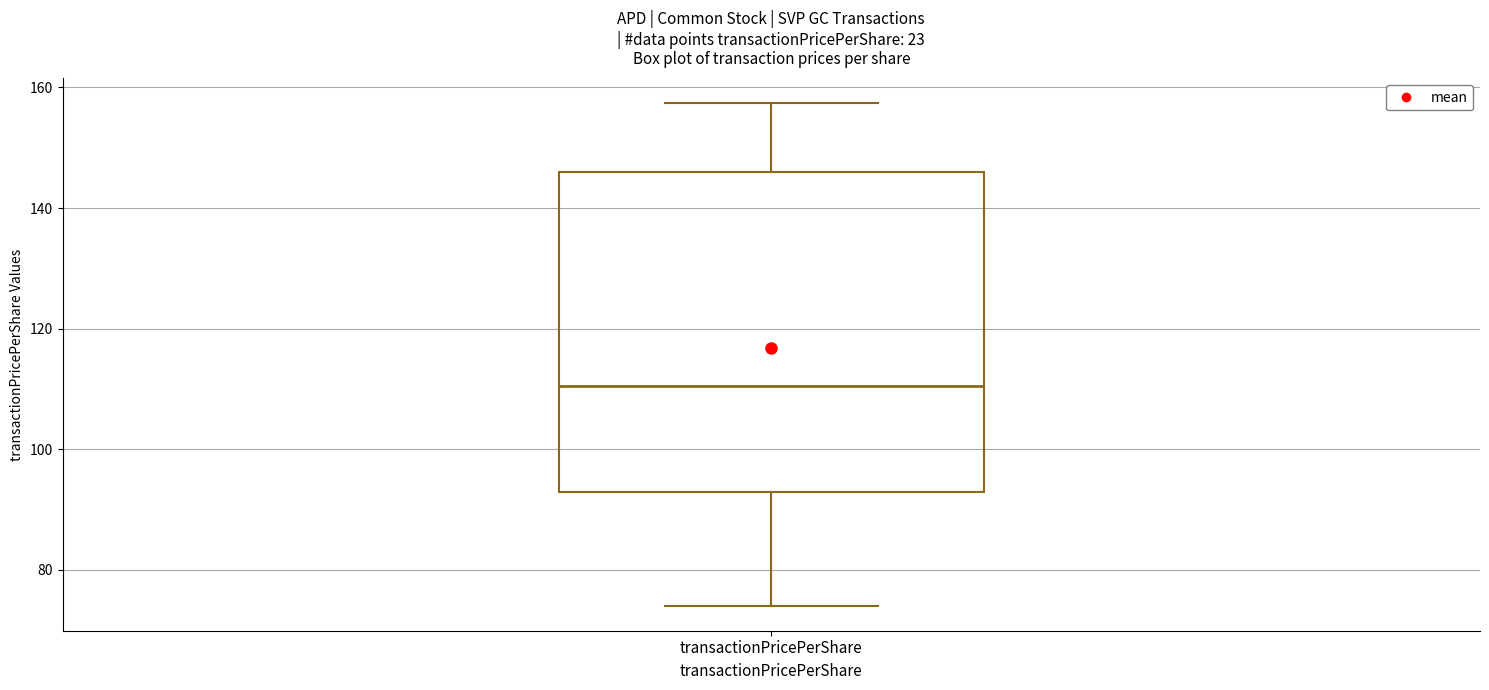

Transcribe this box plot: give where the median line is, the range the box spans, and where the two whiskers end, as read against the y-axis. The values are not printed on the chart, so give them approximately, as read against the axis.

median 110, box 92 to 146, whiskers 74 to 158